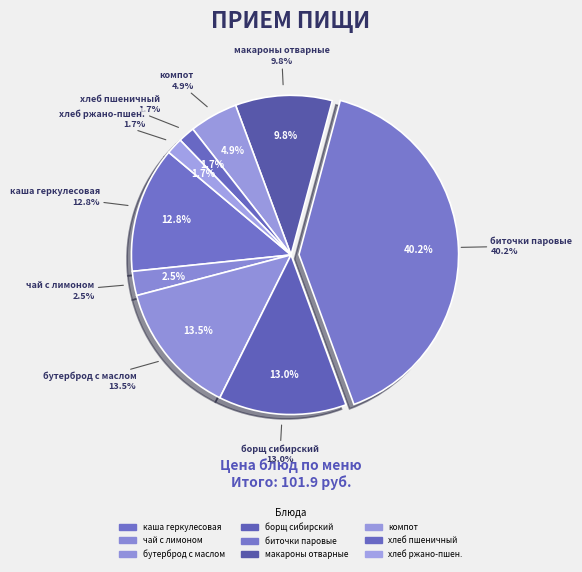

Which slice is the smallest?

хлеб пшеничный